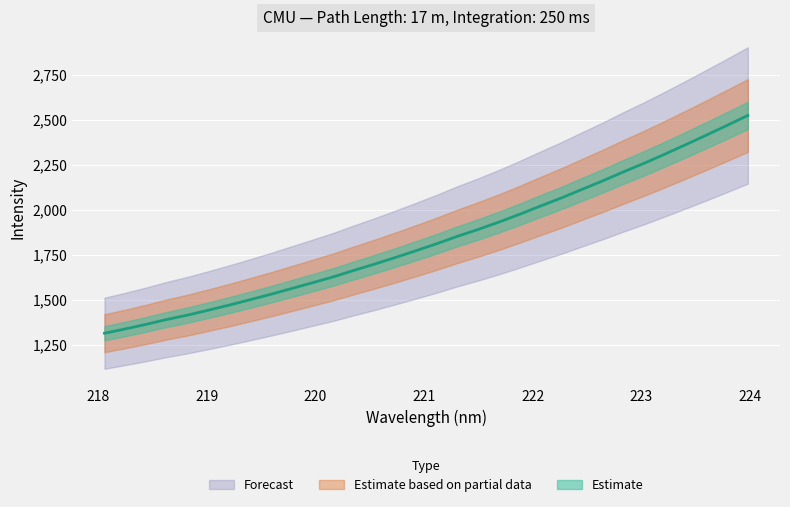

Is it true that the value at 11 is 1126.0?

False